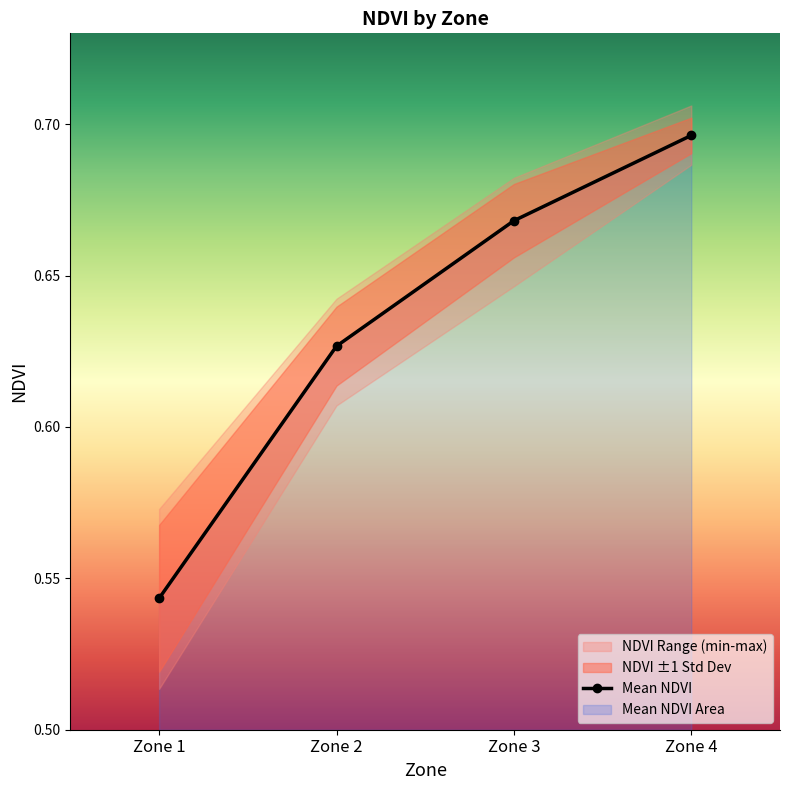

At which label is Mean NDVI closest to 0?

Zone 1